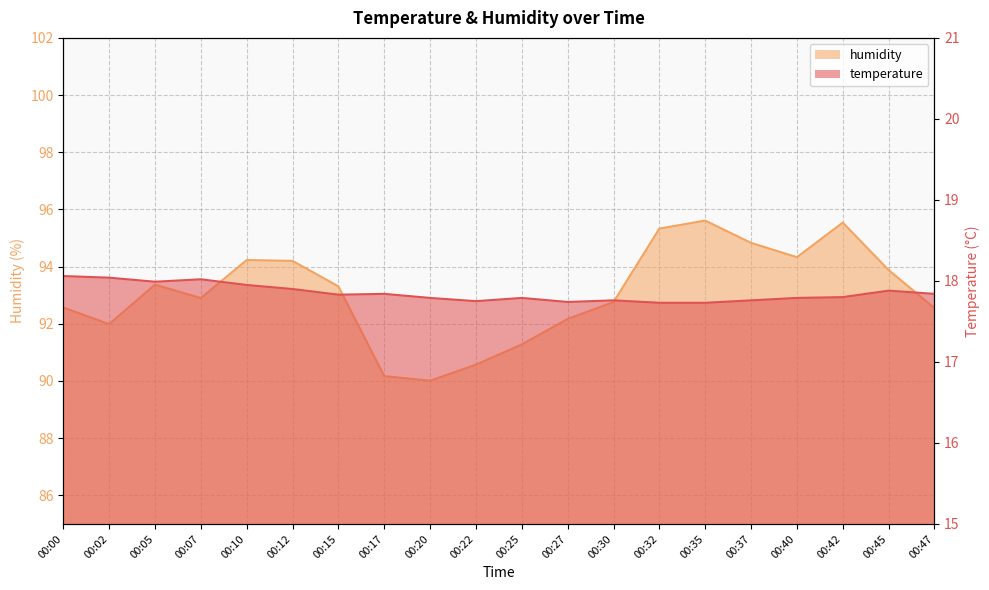

At how many categories does at least one series exceed 75?

20